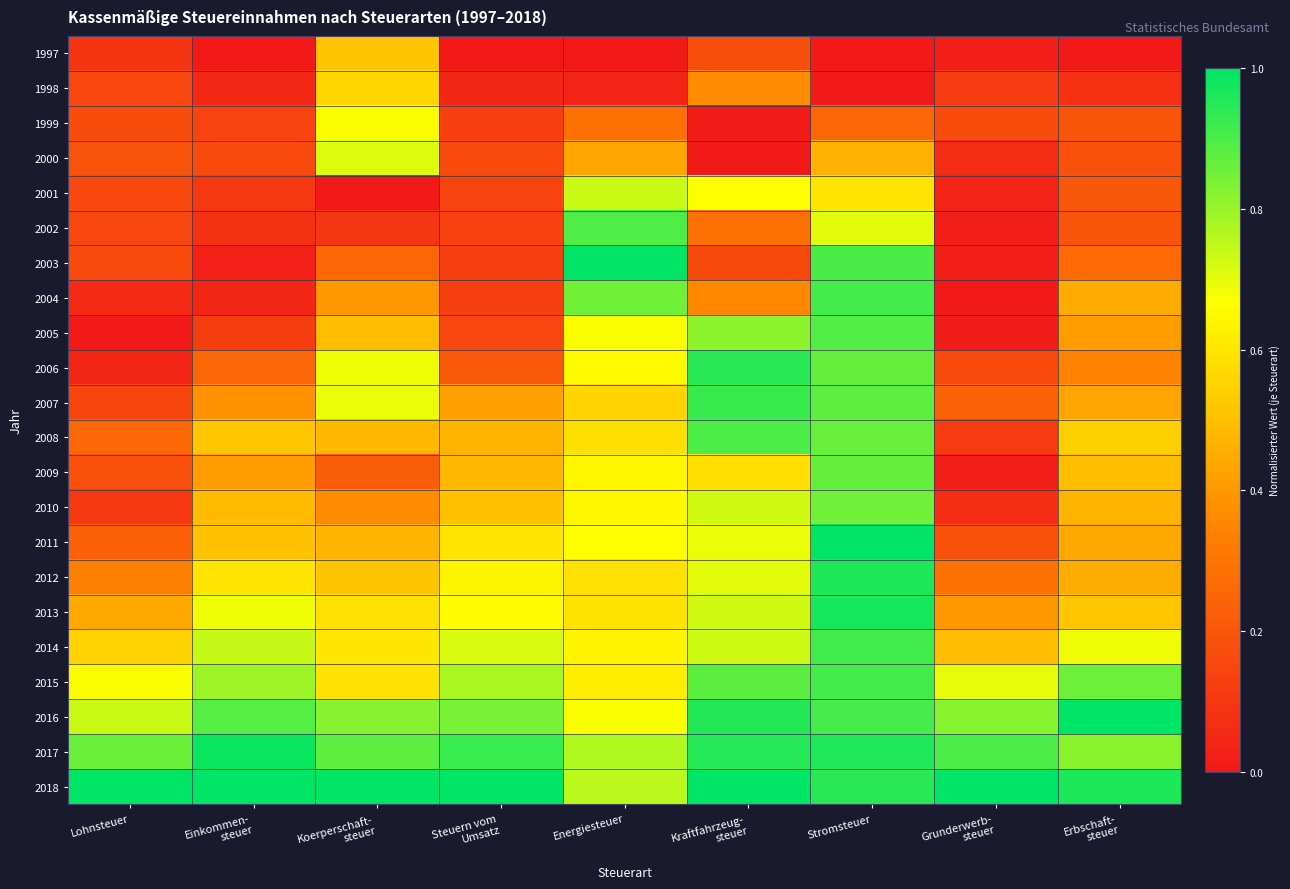

Reading right to left, transcribe all the data shown in this chart.

1997: Erbschaft-
steuer=0.0	Grunderwerb-
steuer=0.0	Stromsteuer=0.0	Kraftfahrzeug-
steuer=0.2	Energiesteuer=0.0	Steuern vom
Umsatz=0.0	Koerperschaft-
steuer=0.5	Einkommen-
steuer=0.0	Lohnsteuer=0.1
1998: Erbschaft-
steuer=0.1	Grunderwerb-
steuer=0.1	Stromsteuer=0.0	Kraftfahrzeug-
steuer=0.4	Energiesteuer=0.0	Steuern vom
Umsatz=0.0	Koerperschaft-
steuer=0.6	Einkommen-
steuer=0.0	Lohnsteuer=0.1
1999: Erbschaft-
steuer=0.2	Grunderwerb-
steuer=0.2	Stromsteuer=0.3	Kraftfahrzeug-
steuer=0.0	Energiesteuer=0.3	Steuern vom
Umsatz=0.1	Koerperschaft-
steuer=0.7	Einkommen-
steuer=0.1	Lohnsteuer=0.2
2000: Erbschaft-
steuer=0.2	Grunderwerb-
steuer=0.1	Stromsteuer=0.5	Kraftfahrzeug-
steuer=0.0	Energiesteuer=0.4	Steuern vom
Umsatz=0.2	Koerperschaft-
steuer=0.7	Einkommen-
steuer=0.2	Lohnsteuer=0.2
2001: Erbschaft-
steuer=0.2	Grunderwerb-
steuer=0.0	Stromsteuer=0.6	Kraftfahrzeug-
steuer=0.7	Energiesteuer=0.7	Steuern vom
Umsatz=0.1	Koerperschaft-
steuer=0.0	Einkommen-
steuer=0.1	Lohnsteuer=0.2
2002: Erbschaft-
steuer=0.2	Grunderwerb-
steuer=0.0	Stromsteuer=0.7	Kraftfahrzeug-
steuer=0.3	Energiesteuer=0.9	Steuern vom
Umsatz=0.1	Koerperschaft-
steuer=0.1	Einkommen-
steuer=0.1	Lohnsteuer=0.1
2003: Erbschaft-
steuer=0.3	Grunderwerb-
steuer=0.0	Stromsteuer=0.9	Kraftfahrzeug-
steuer=0.2	Energiesteuer=1.0	Steuern vom
Umsatz=0.1	Koerperschaft-
steuer=0.3	Einkommen-
steuer=0.0	Lohnsteuer=0.2
2004: Erbschaft-
steuer=0.4	Grunderwerb-
steuer=0.0	Stromsteuer=0.9	Kraftfahrzeug-
steuer=0.4	Energiesteuer=0.9	Steuern vom
Umsatz=0.1	Koerperschaft-
steuer=0.4	Einkommen-
steuer=0.0	Lohnsteuer=0.1
2005: Erbschaft-
steuer=0.4	Grunderwerb-
steuer=0.0	Stromsteuer=0.9	Kraftfahrzeug-
steuer=0.8	Energiesteuer=0.7	Steuern vom
Umsatz=0.1	Koerperschaft-
steuer=0.5	Einkommen-
steuer=0.1	Lohnsteuer=0.0
2006: Erbschaft-
steuer=0.3	Grunderwerb-
steuer=0.2	Stromsteuer=0.9	Kraftfahrzeug-
steuer=0.9	Energiesteuer=0.7	Steuern vom
Umsatz=0.2	Koerperschaft-
steuer=0.7	Einkommen-
steuer=0.3	Lohnsteuer=0.0
2007: Erbschaft-
steuer=0.4	Grunderwerb-
steuer=0.2	Stromsteuer=0.9	Kraftfahrzeug-
steuer=0.9	Energiesteuer=0.6	Steuern vom
Umsatz=0.4	Koerperschaft-
steuer=0.7	Einkommen-
steuer=0.4	Lohnsteuer=0.1
2008: Erbschaft-
steuer=0.5	Grunderwerb-
steuer=0.1	Stromsteuer=0.9	Kraftfahrzeug-
steuer=0.9	Energiesteuer=0.6	Steuern vom
Umsatz=0.5	Koerperschaft-
steuer=0.5	Einkommen-
steuer=0.5	Lohnsteuer=0.3
2009: Erbschaft-
steuer=0.5	Grunderwerb-
steuer=0.0	Stromsteuer=0.9	Kraftfahrzeug-
steuer=0.6	Energiesteuer=0.6	Steuern vom
Umsatz=0.5	Koerperschaft-
steuer=0.2	Einkommen-
steuer=0.4	Lohnsteuer=0.2
2010: Erbschaft-
steuer=0.5	Grunderwerb-
steuer=0.1	Stromsteuer=0.9	Kraftfahrzeug-
steuer=0.7	Energiesteuer=0.6	Steuern vom
Umsatz=0.5	Koerperschaft-
steuer=0.4	Einkommen-
steuer=0.5	Lohnsteuer=0.1
2011: Erbschaft-
steuer=0.4	Grunderwerb-
steuer=0.2	Stromsteuer=1.0	Kraftfahrzeug-
steuer=0.7	Energiesteuer=0.7	Steuern vom
Umsatz=0.6	Koerperschaft-
steuer=0.5	Einkommen-
steuer=0.5	Lohnsteuer=0.2
2012: Erbschaft-
steuer=0.5	Grunderwerb-
steuer=0.3	Stromsteuer=1.0	Kraftfahrzeug-
steuer=0.7	Energiesteuer=0.6	Steuern vom
Umsatz=0.6	Koerperschaft-
steuer=0.5	Einkommen-
steuer=0.6	Lohnsteuer=0.3
2013: Erbschaft-
steuer=0.5	Grunderwerb-
steuer=0.4	Stromsteuer=1.0	Kraftfahrzeug-
steuer=0.7	Energiesteuer=0.6	Steuern vom
Umsatz=0.7	Koerperschaft-
steuer=0.6	Einkommen-
steuer=0.7	Lohnsteuer=0.4
2014: Erbschaft-
steuer=0.7	Grunderwerb-
steuer=0.5	Stromsteuer=0.9	Kraftfahrzeug-
steuer=0.7	Energiesteuer=0.6	Steuern vom
Umsatz=0.7	Koerperschaft-
steuer=0.6	Einkommen-
steuer=0.7	Lohnsteuer=0.5
2015: Erbschaft-
steuer=0.9	Grunderwerb-
steuer=0.7	Stromsteuer=0.9	Kraftfahrzeug-
steuer=0.9	Energiesteuer=0.6	Steuern vom
Umsatz=0.8	Koerperschaft-
steuer=0.6	Einkommen-
steuer=0.8	Lohnsteuer=0.7
2016: Erbschaft-
steuer=1.0	Grunderwerb-
steuer=0.8	Stromsteuer=0.9	Kraftfahrzeug-
steuer=1.0	Energiesteuer=0.7	Steuern vom
Umsatz=0.8	Koerperschaft-
steuer=0.8	Einkommen-
steuer=0.9	Lohnsteuer=0.7
2017: Erbschaft-
steuer=0.8	Grunderwerb-
steuer=0.9	Stromsteuer=1.0	Kraftfahrzeug-
steuer=1.0	Energiesteuer=0.8	Steuern vom
Umsatz=0.9	Koerperschaft-
steuer=0.9	Einkommen-
steuer=1.0	Lohnsteuer=0.9
2018: Erbschaft-
steuer=1.0	Grunderwerb-
steuer=1.0	Stromsteuer=0.9	Kraftfahrzeug-
steuer=1.0	Energiesteuer=0.8	Steuern vom
Umsatz=1.0	Koerperschaft-
steuer=1.0	Einkommen-
steuer=1.0	Lohnsteuer=1.0